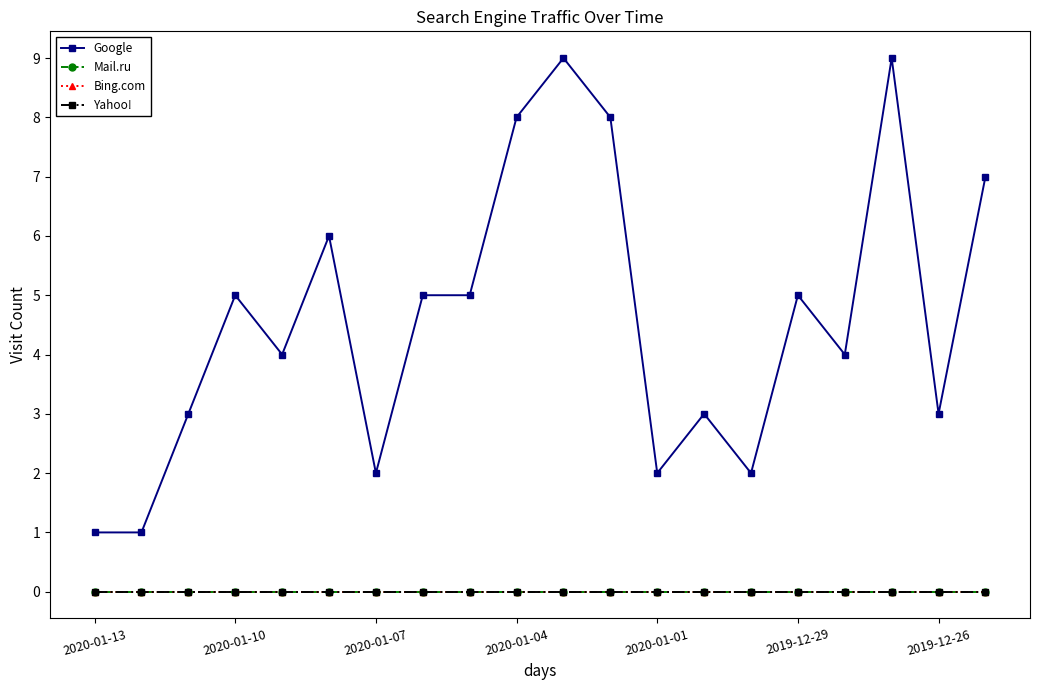

Rank the categories by Google value from highest to lowest.

10, 17, 9, 11, 19, 2019-12-29, 2020-01-04, 7, 8, 15, 2020-01-01, 16, 2020-01-07, 13, 18, 2019-12-26, 12, 14, 2020-01-13, 2020-01-10